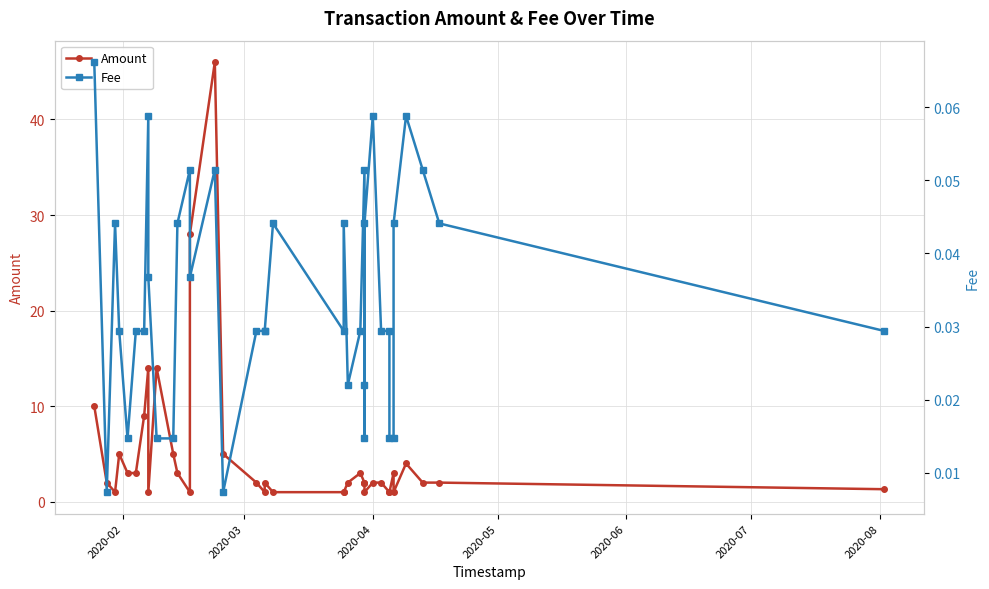

In Amount, how many points are higher than both neighbors (excluding endpoints)?

8